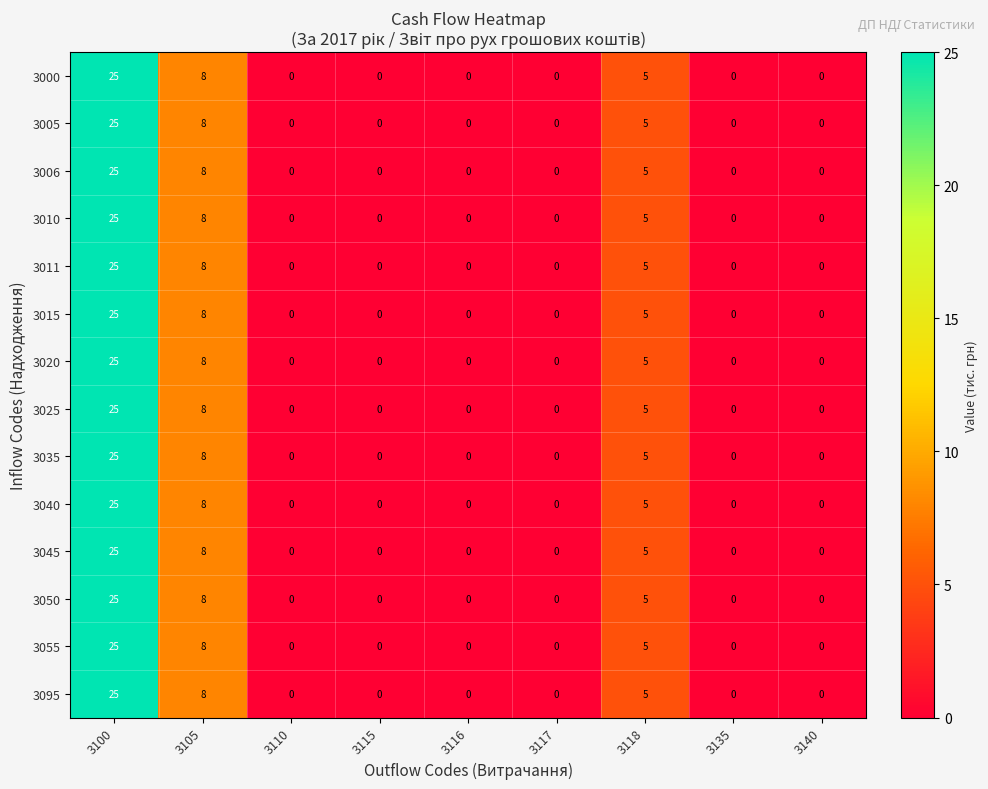

At which label is 3006 closest to 12?

3105